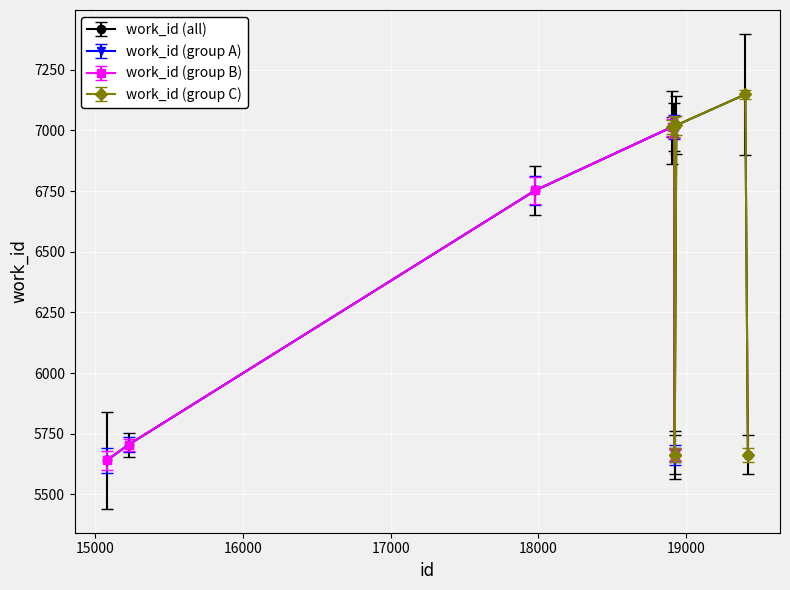

What is the value of the 3rd point from the left?

6753